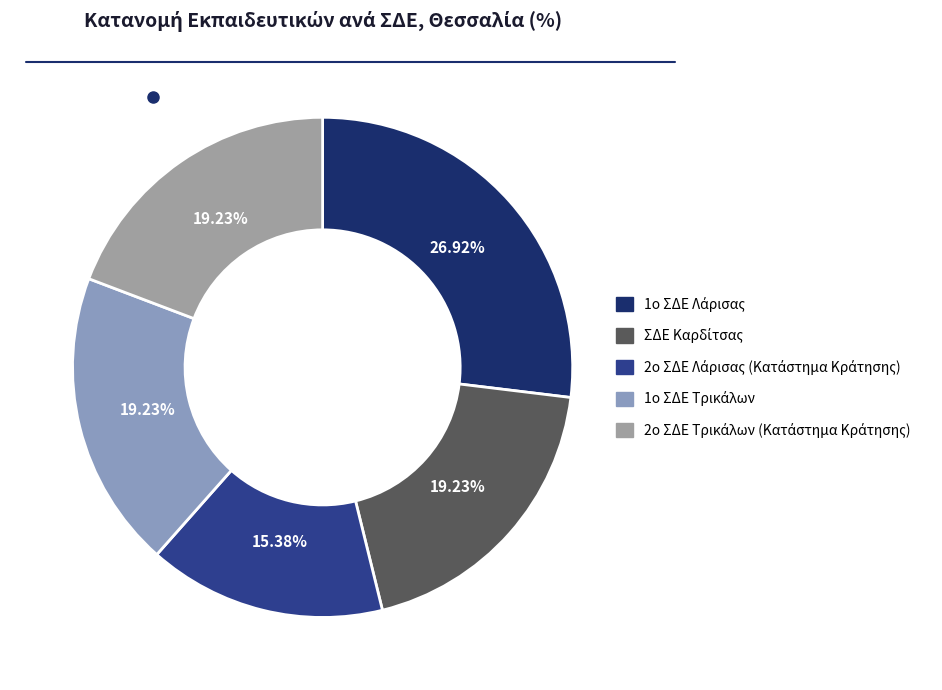

How many segments does this pie chart have?

5